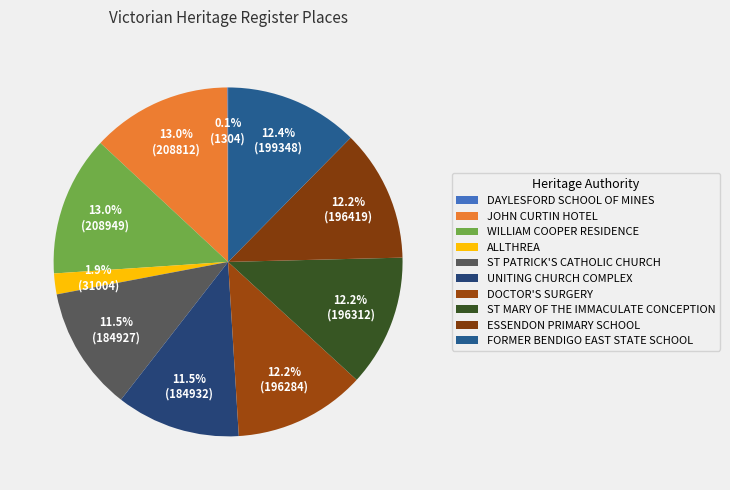

Rank the categories by value from lowest to highest.

DAYLESFORD SCHOOL OF MINES, ALLTHREA, ST PATRICK'S CATHOLIC CHURCH, UNITING CHURCH COMPLEX, DOCTOR'S SURGERY, ST MARY OF THE IMMACULATE CONCEPTION, ESSENDON PRIMARY SCHOOL, FORMER BENDIGO EAST STATE SCHOOL, JOHN CURTIN HOTEL, WILLIAM COOPER RESIDENCE